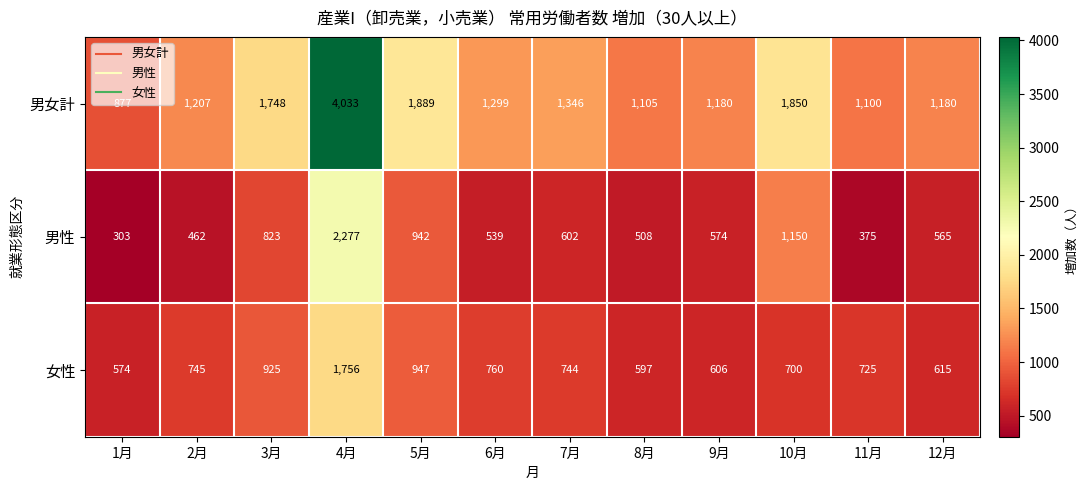

At which label is 男女計 closest to 2455?

5月